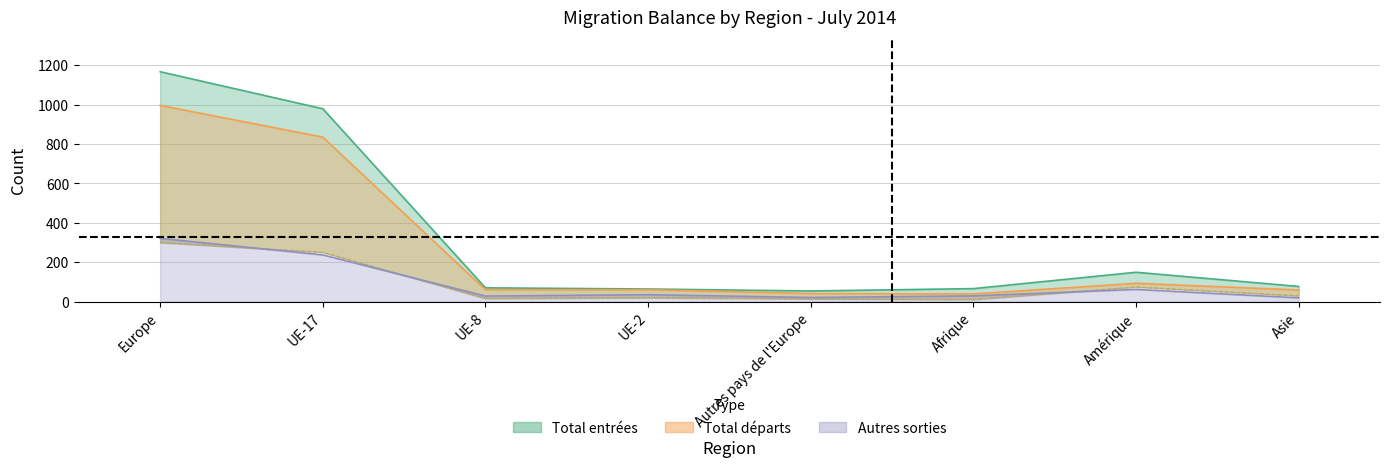

What is the approximate value of Total départs at Afrique, to the nearest 50?

50